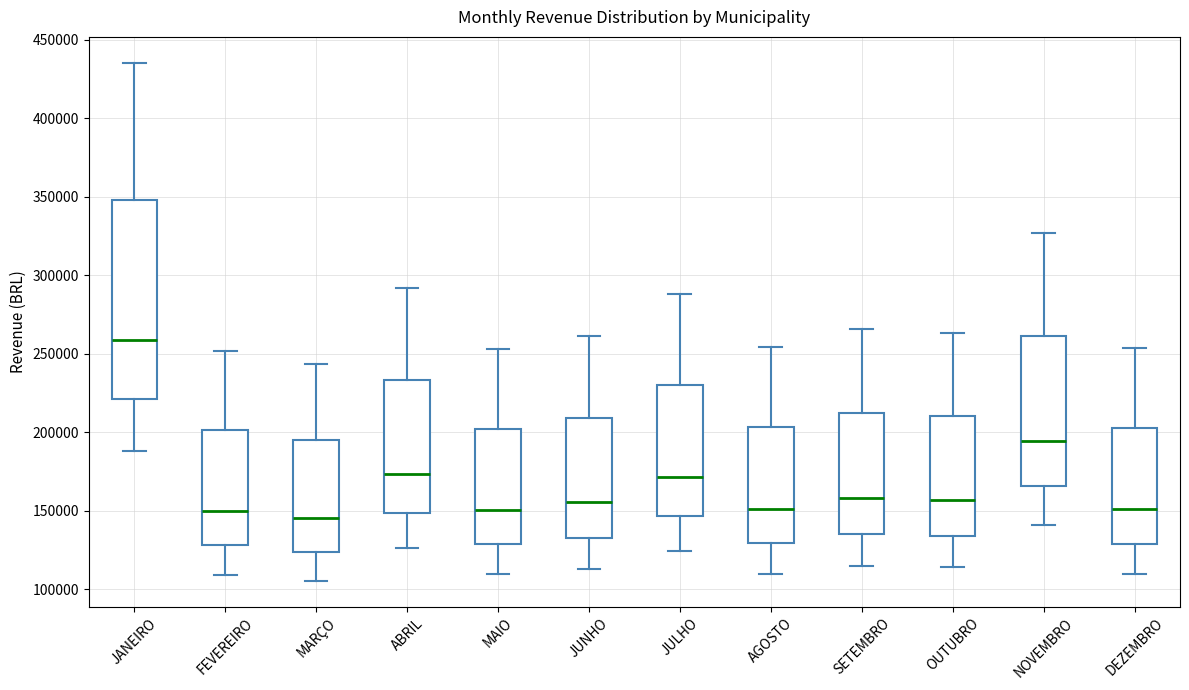

Comparing the boxes themselves (not the whiskers), which one is the tallest?

JANEIRO